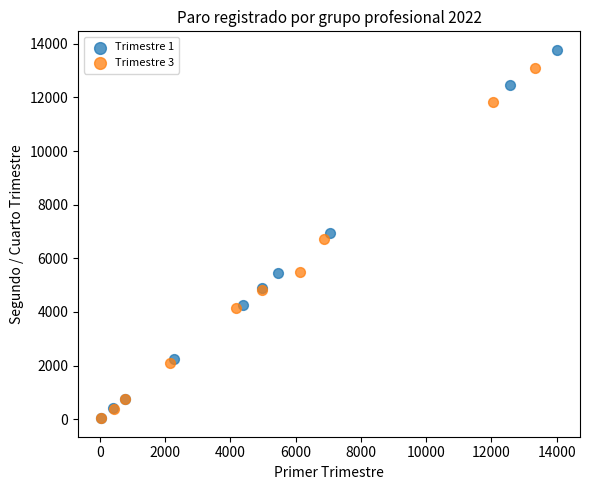

Which series has the largest Y range (max minus min)?

Trimestre 1